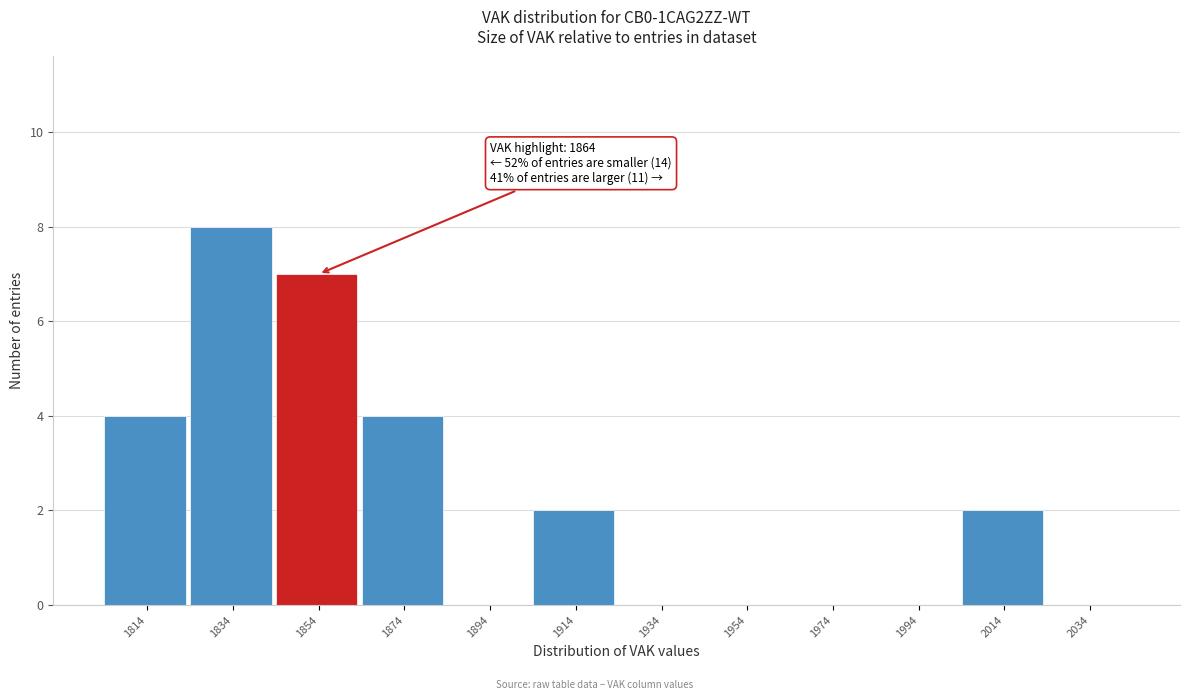

Reading left to right, list all the values displayed in this chart.

1814=4	1834=8	1854=7	1874=4	1894=0	1914=2	1934=0	1954=0	1974=0	1994=0	2014=2	2034=0